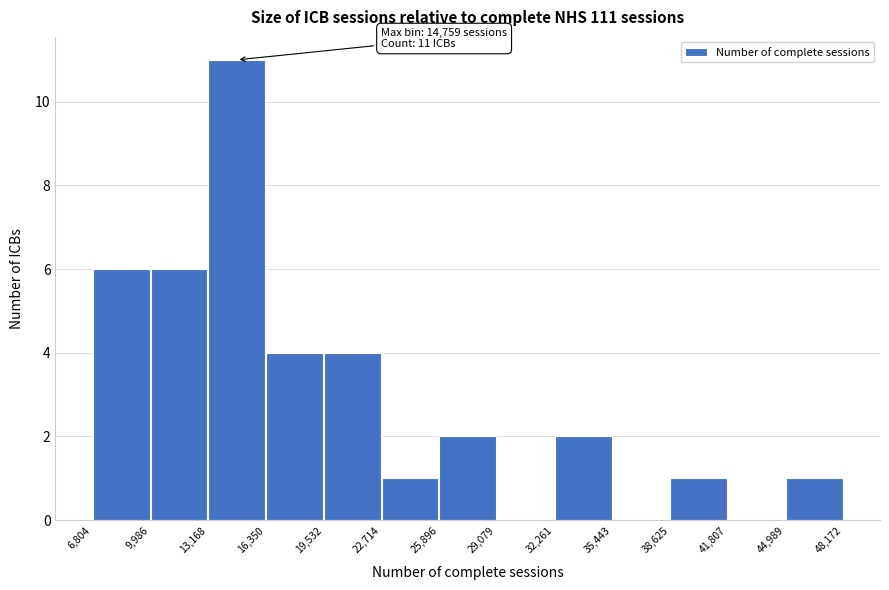

Which range on the x-axis has the tallest bar?

13,168 to 16,350